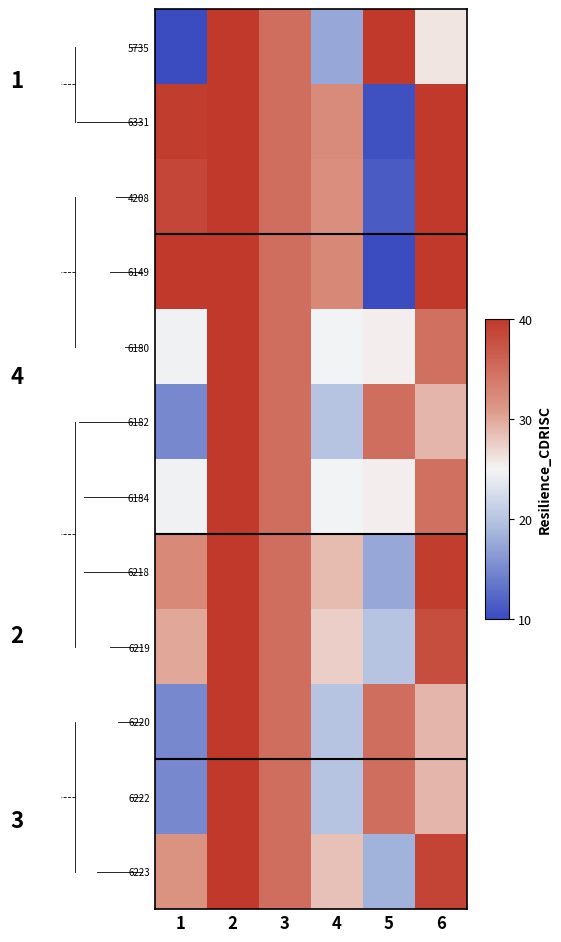

At which category is the sum across all series the highest?

2